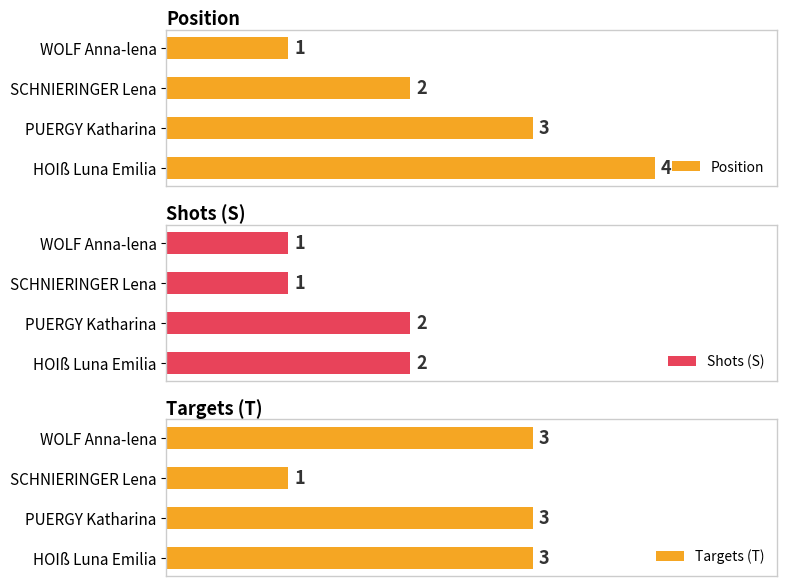

Rank the categories by Position value from lowest to highest.

WOLF Anna-lena, SCHNIERINGER Lena, PUERGY Katharina, HOIß Luna Emilia